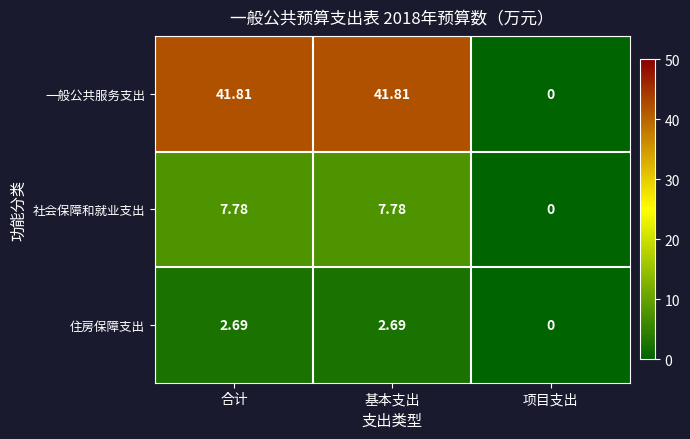

List the series in order of their peak value, highest first.

一般公共服务支出, 社会保障和就业支出, 住房保障支出